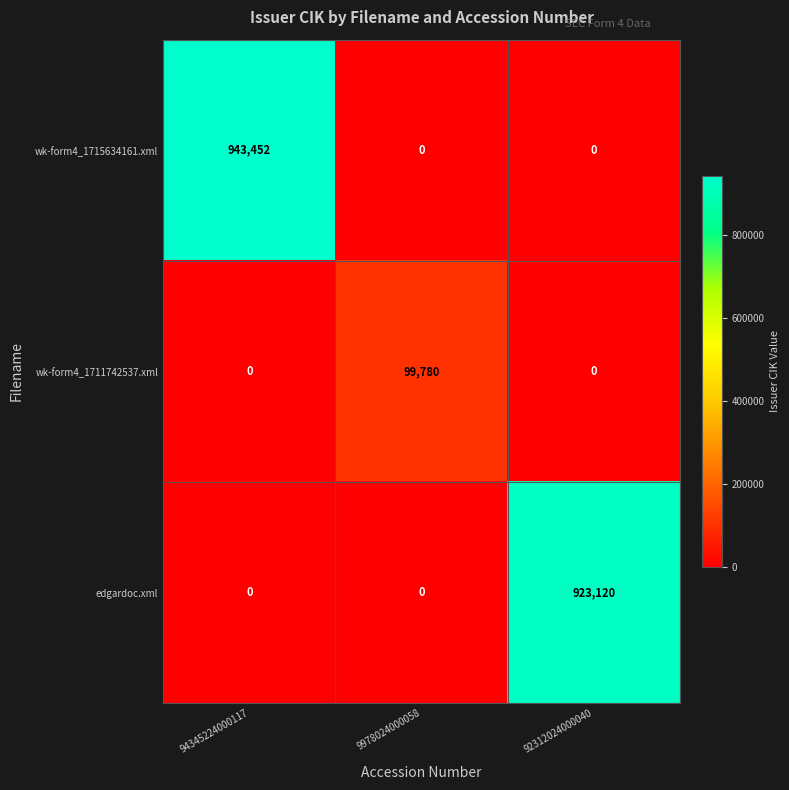

At how many categories does at least one series exceed 611248?

2